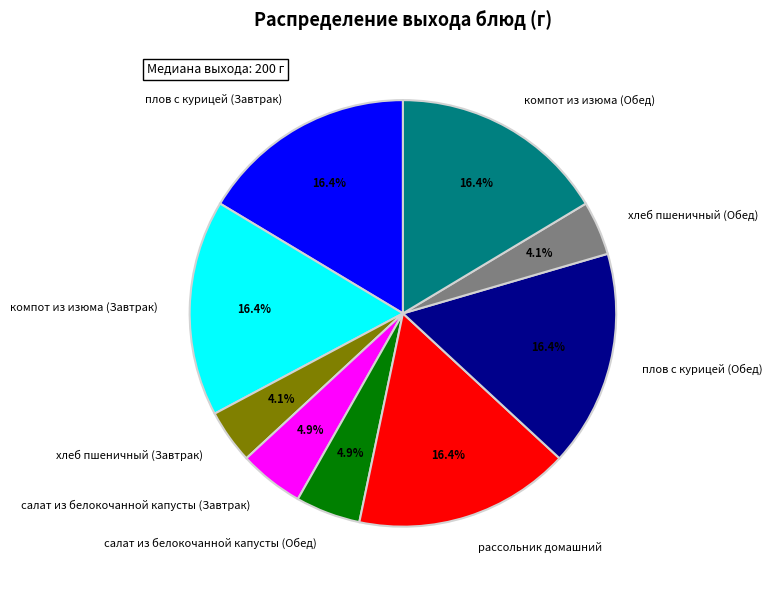

What is the ratio of the value at компот из изюма (Завтрак) to the value at рассольник домашний?

1.0